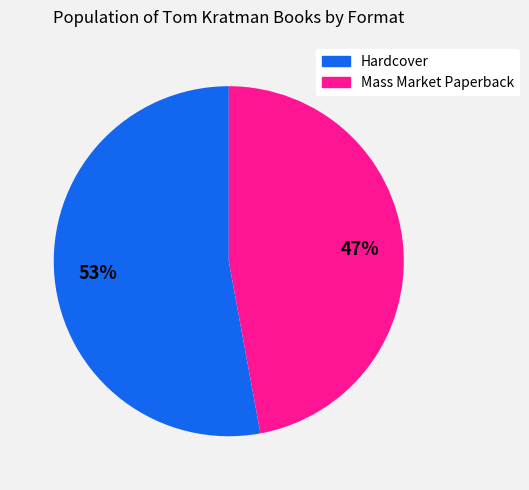

To the nearest percent, what is the average slice percentage?

50%